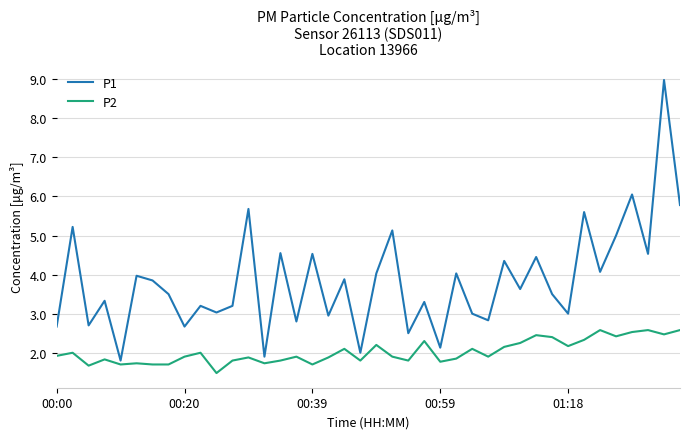

Which series has the widest spread of values?

P1